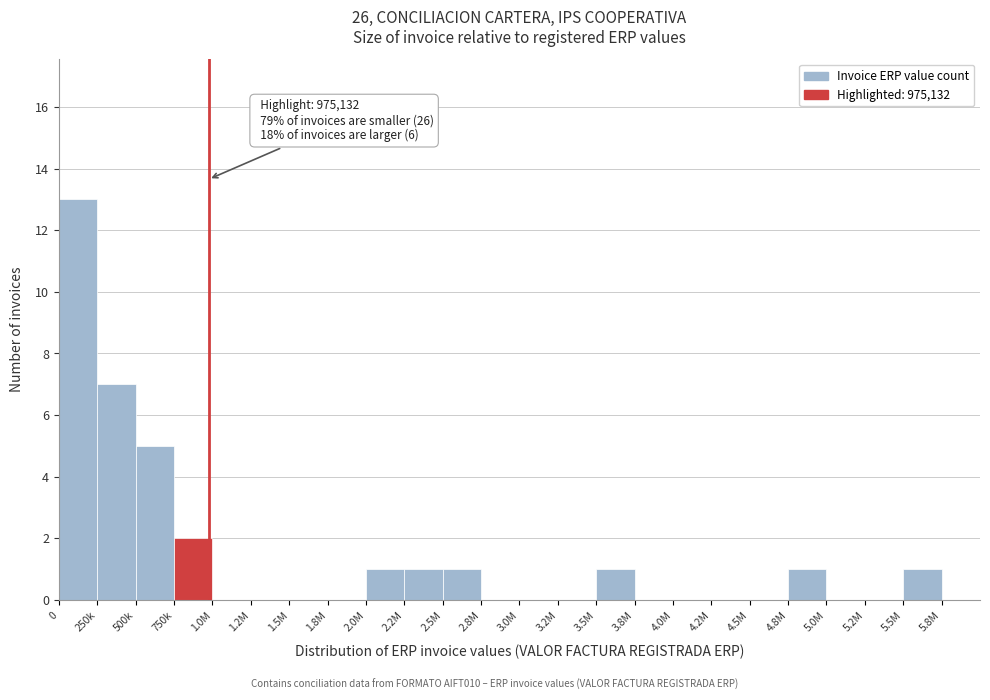

Reading left to right, transcribe all the data shown in this chart.

0=13	250k=7	500k=5	750k=2	1.0M=0	1.2M=0	1.5M=0	1.8M=0	2.0M=1	2.2M=1	2.5M=1	2.8M=0	3.0M=0	3.2M=0	3.5M=1	3.8M=0	4.0M=0	4.2M=0	4.5M=0	4.8M=1	5.0M=0	5.2M=0	5.5M=1	5.8M=0